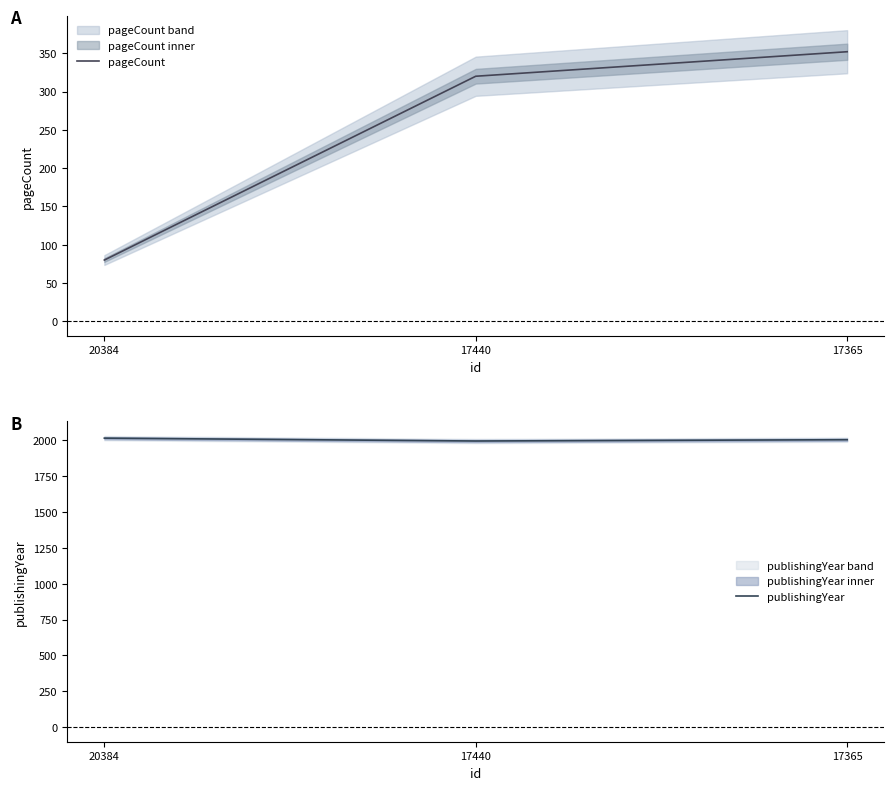

Is it true that pageCount equals 320 at 17440?

True